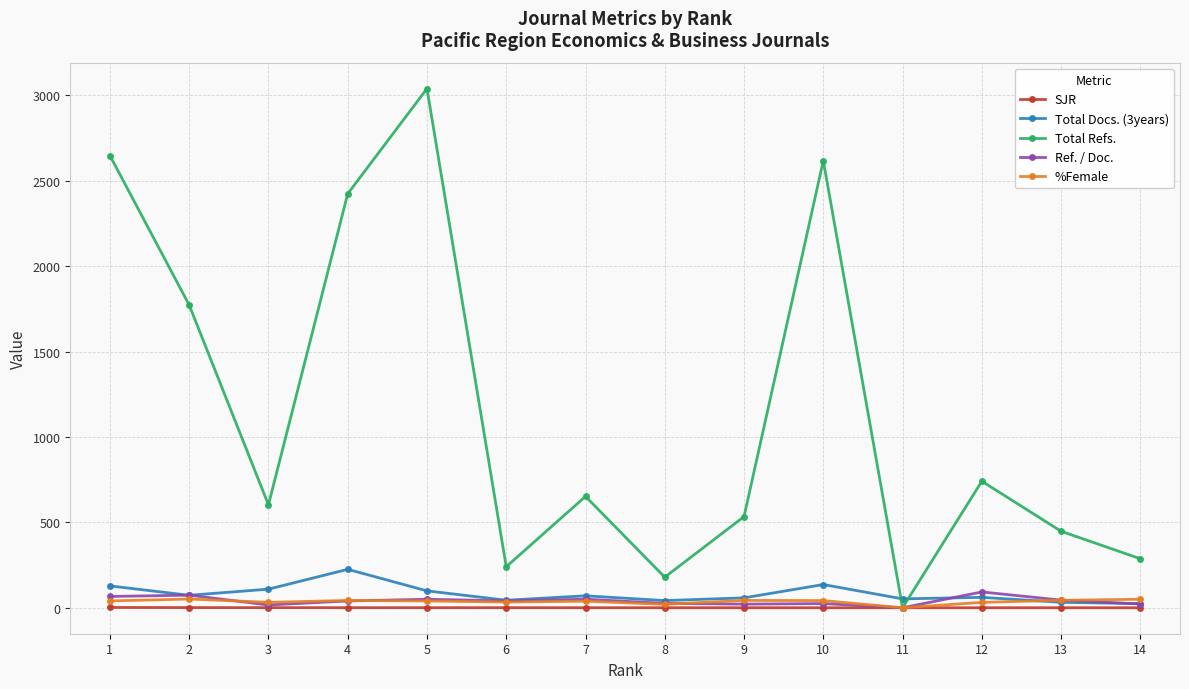

The %Female series shows 42.7 at 4. True or false?

True